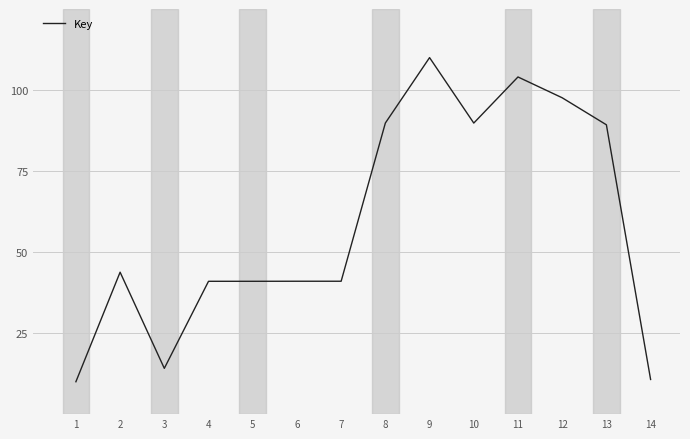

What is the ratio of the value at 10 to the value at 1?

9.0